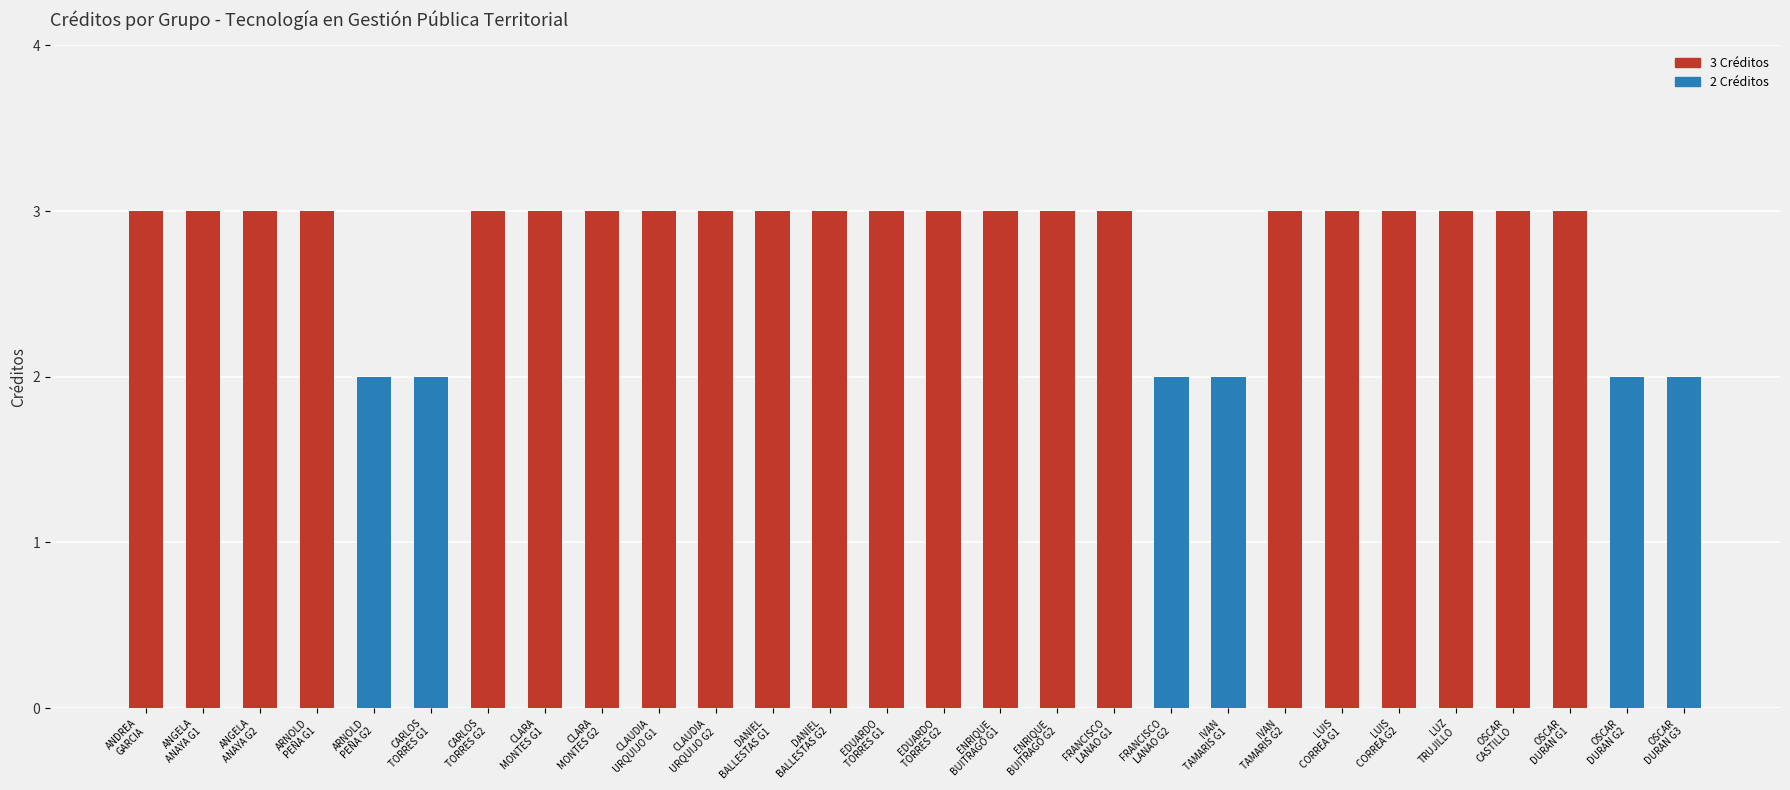

Reading left to right, transcribe all the data shown in this chart.

ANDREA
GARCIA=3	ANGELA
ANAYA G1=3	ANGELA
ANAYA G2=3	ARNOLD
PEÑA G1=3	ARNOLD
PEÑA G2=2	CARLOS
TORRES G1=2	CARLOS
TORRES G2=3	CLARA
MONTES G1=3	CLARA
MONTES G2=3	CLAUDIA
URQUIJO G1=3	CLAUDIA
URQUIJO G2=3	DANIEL
BALLESTAS G1=3	DANIEL
BALLESTAS G2=3	EDUARDO
TORRES G1=3	EDUARDO
TORRES G2=3	ENRIQUE
BUITRAGO G1=3	ENRIQUE
BUITRAGO G2=3	FRANCISCO
LANAO G1=3	FRANCISCO
LANAO G2=2	IVAN
TAMARIS G1=2	IVAN
TAMARIS G2=3	LUIS
CORREA G1=3	LUIS
CORREA G2=3	LUZ
TRUJILLO=3	OSCAR
CASTILLO=3	OSCAR
DURAN G1=3	OSCAR
DURAN G2=2	OSCAR
DURAN G3=2